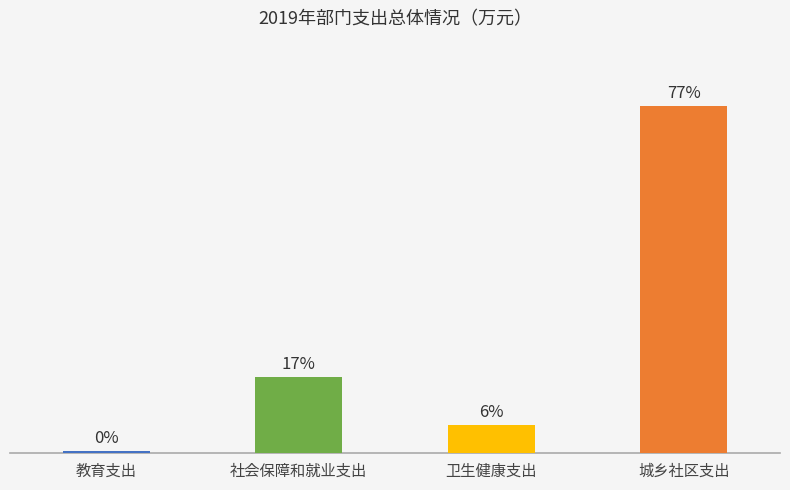

Are the bars horizontal?

No